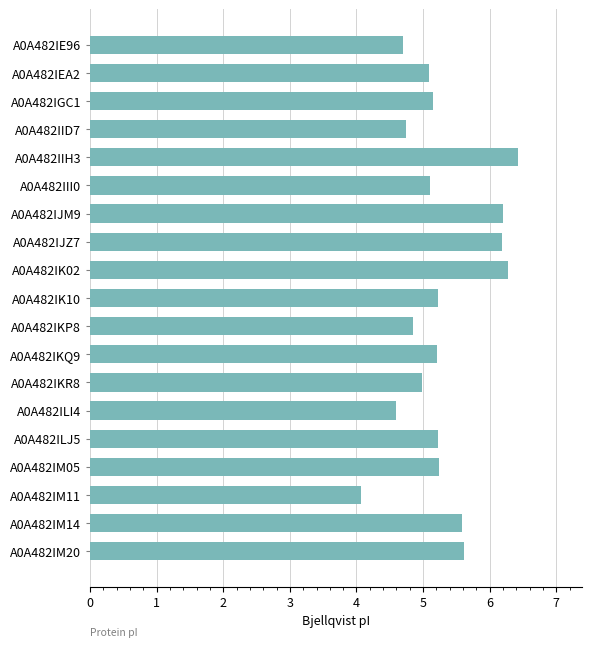

What is the sum of all values?

100.5